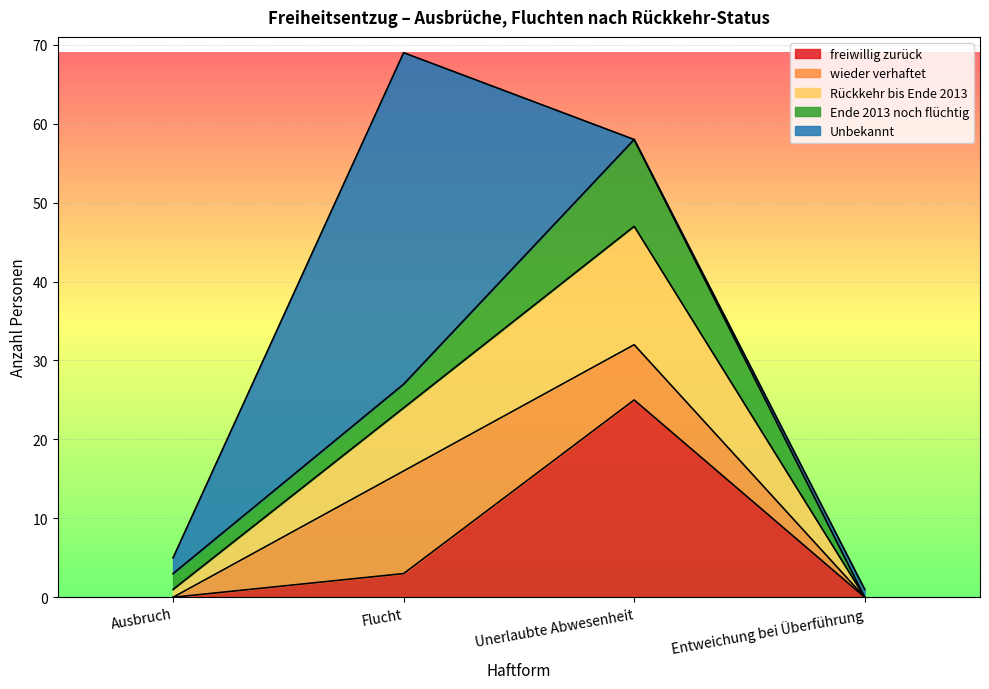

At Flucht, list the series in order from largest to smallest.

Unbekannt, wieder verhaftet, Rückkehr bis Ende 2013, freiwillig zurück, Ende 2013 noch flüchtig